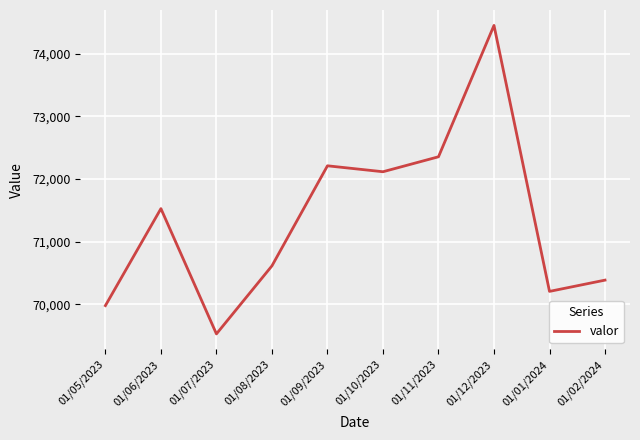

Reading right to left, list all the values displayed in this chart.

01/02/2024=70385	01/01/2024=70205	01/12/2023=74453	01/11/2023=72355	01/10/2023=72116	01/09/2023=72211	01/08/2023=70613	01/07/2023=69526	01/06/2023=71527	01/05/2023=69978